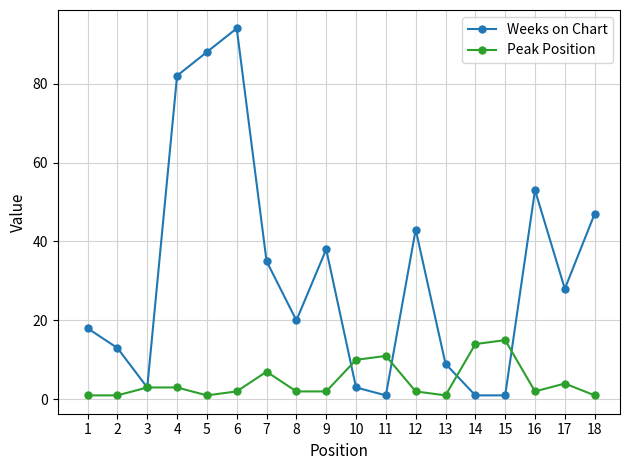

Which series has the largest total across all categories?

Weeks on Chart